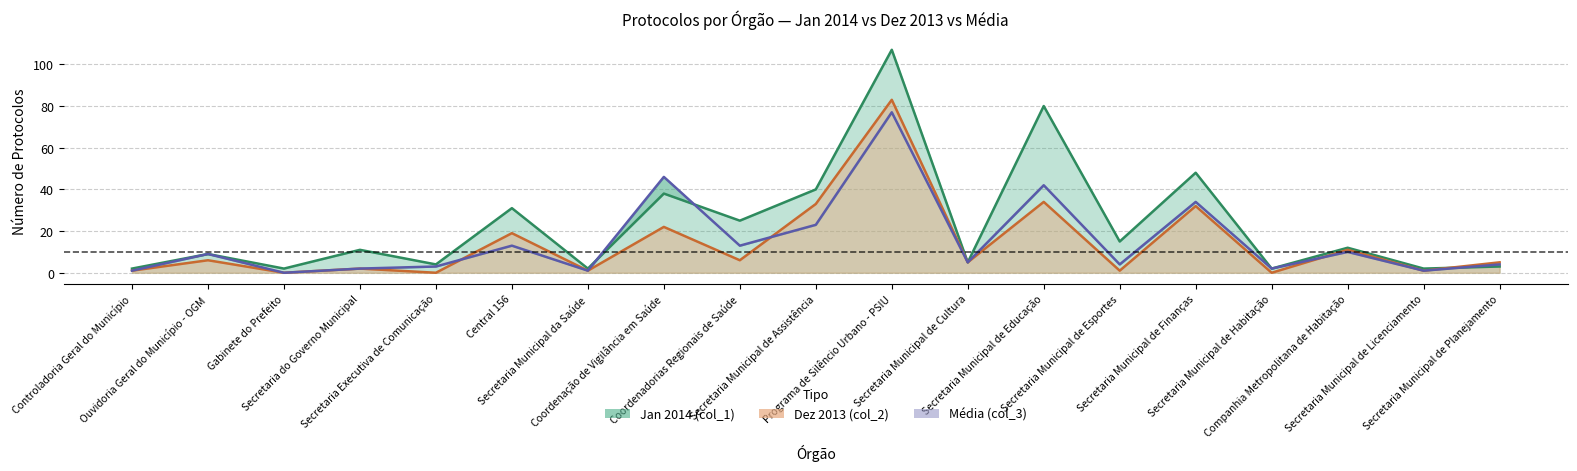

What value does the Jan 2014 (col_1) series have at Secretaria Municipal de Licenciamento?

2